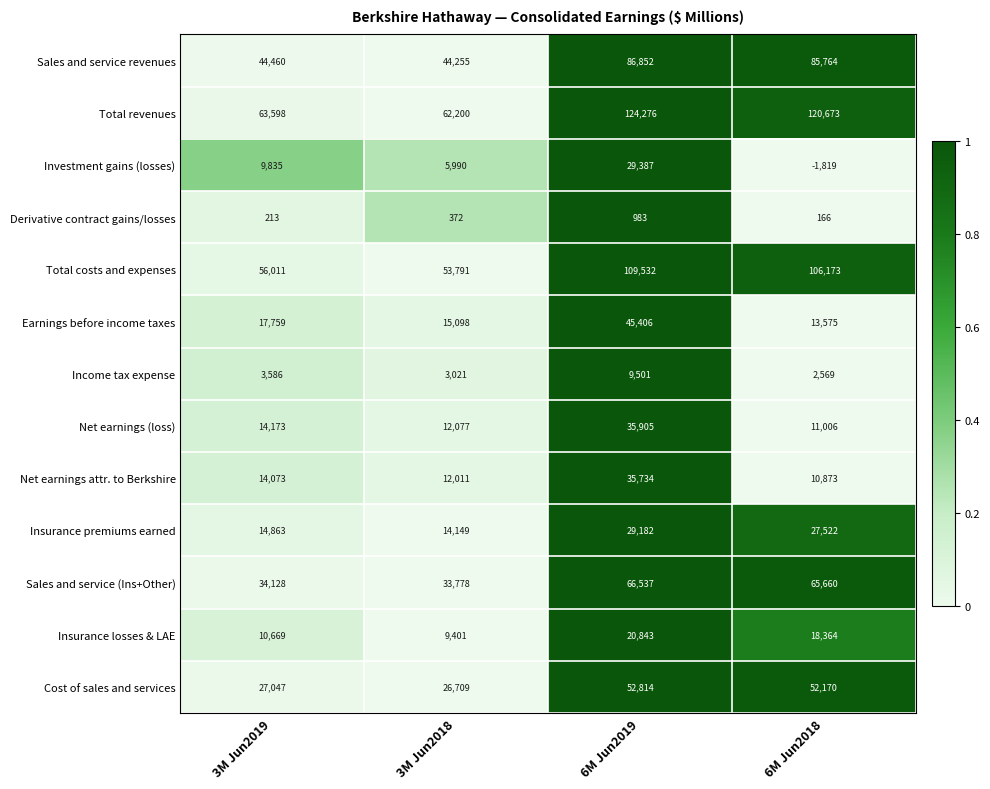

At which category does the chart reach its peak across all series?

6M Jun2019